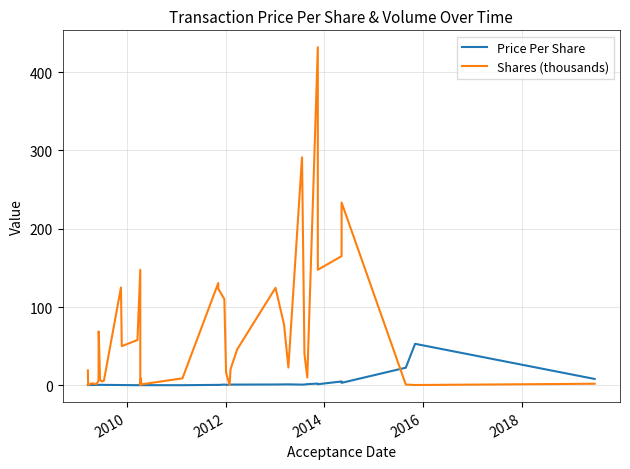

Which series ends up on top after the final intersection of Price Per Share and Shares (thousands)?

Price Per Share